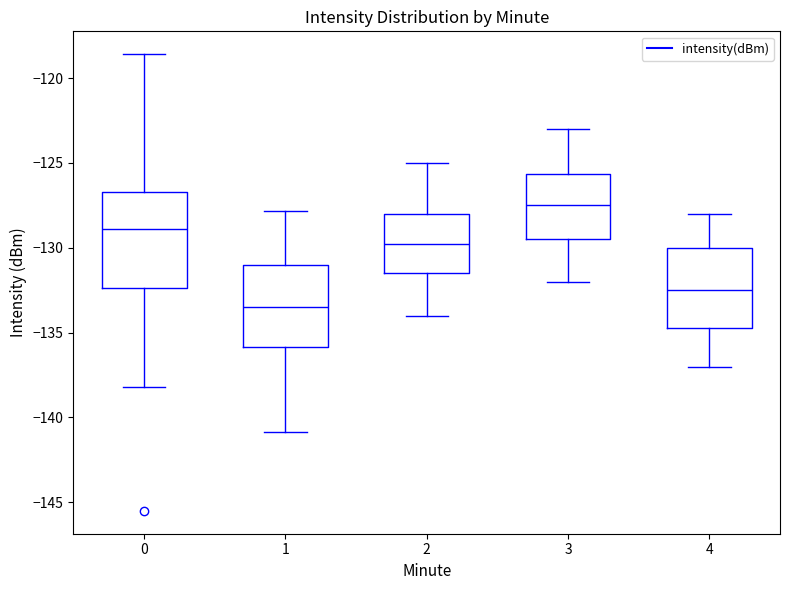

Comparing the boxes themselves (not the whiskers), which one is the tallest?

0